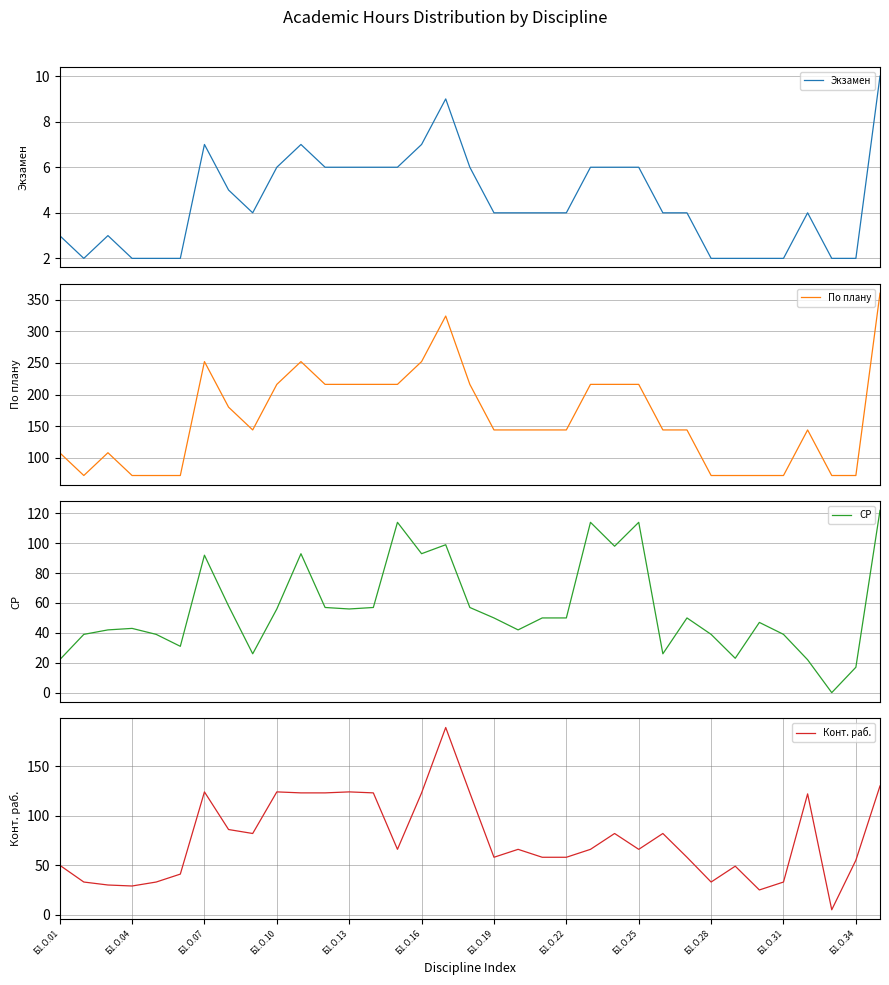

What is the lowest value of the По плану series?

72